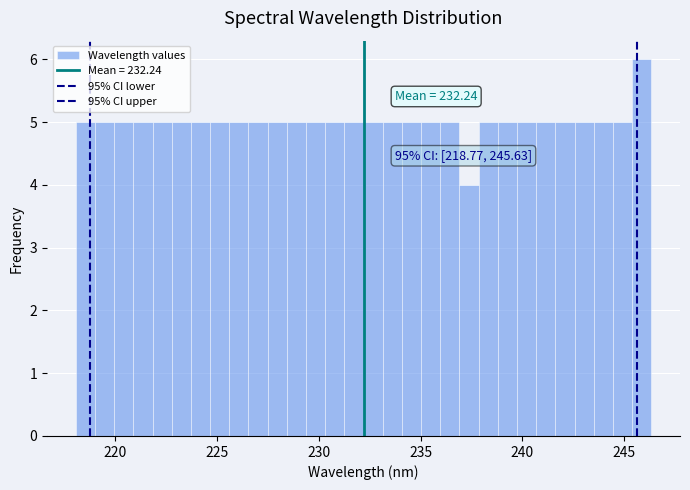

Around what value on the x-axis is the tallest bar? Give the approximate position of its centre, as read against the axis.

246.0